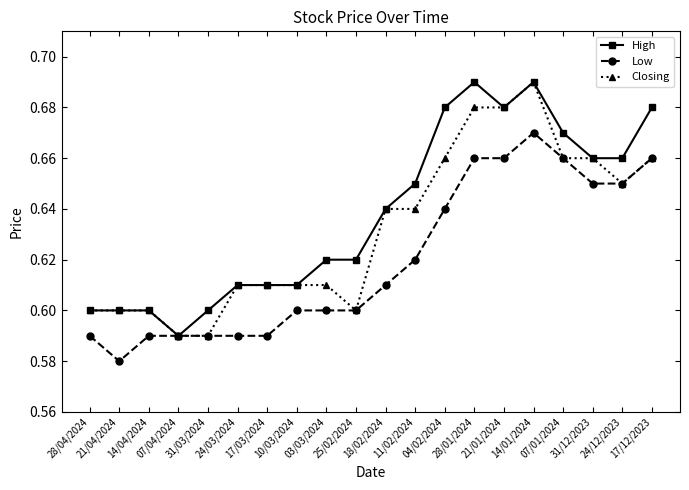

How many Closing values are between 0 and 1?

20